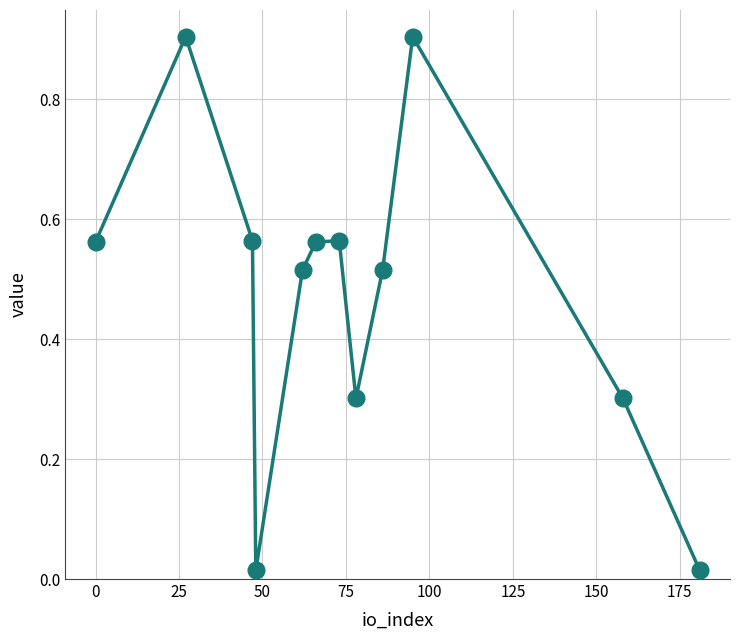

How many categories are shown in the chart?

12